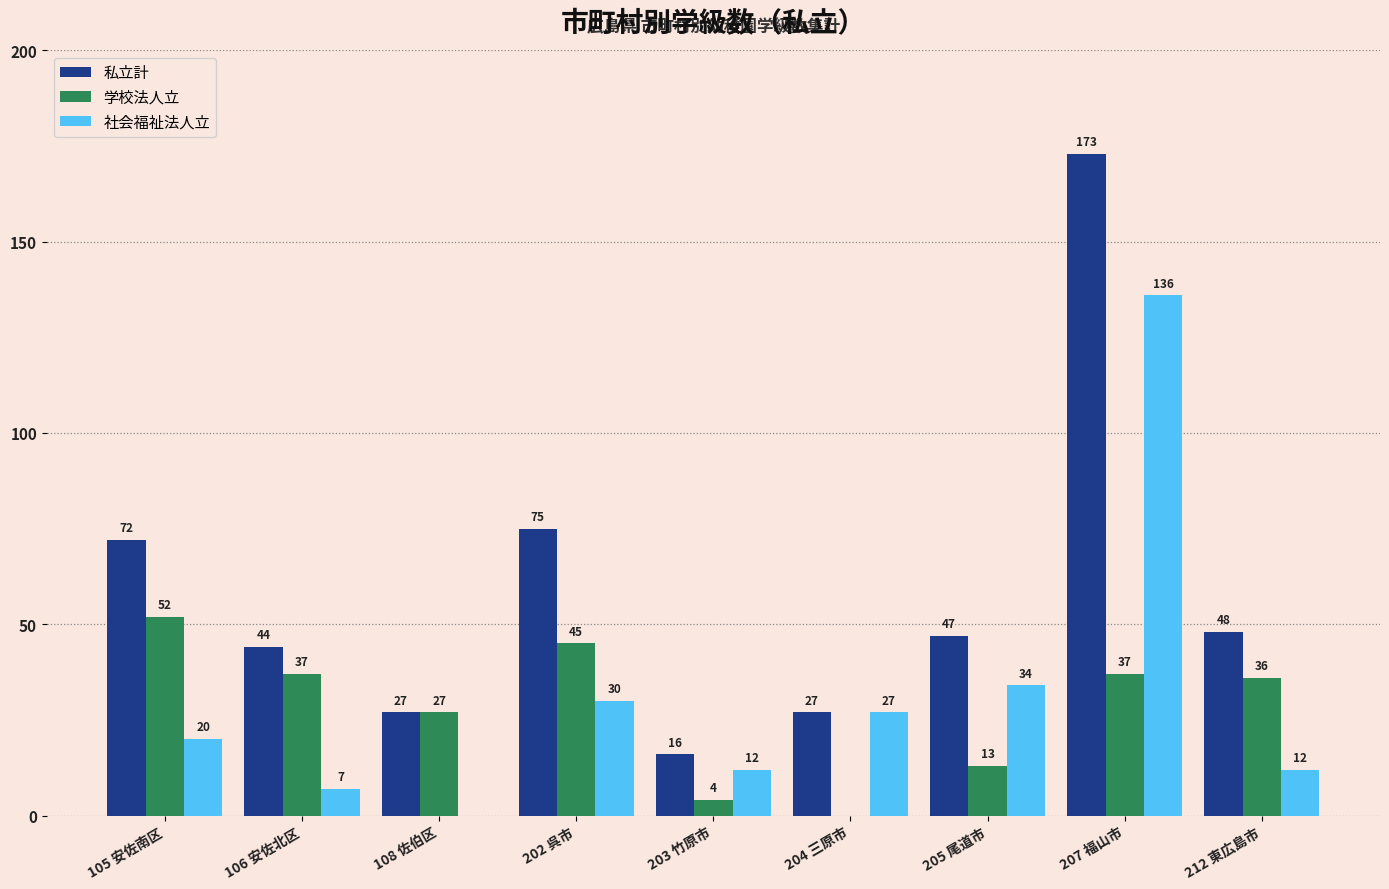

Reading right to left, what are all the values shown in this chart?

私立計: 48	173	47	27	16	75	27	44	72
学校法人立: 36	37	13	0	4	45	27	37	52
社会福祉法人立: 12	136	34	27	12	30	0	7	20